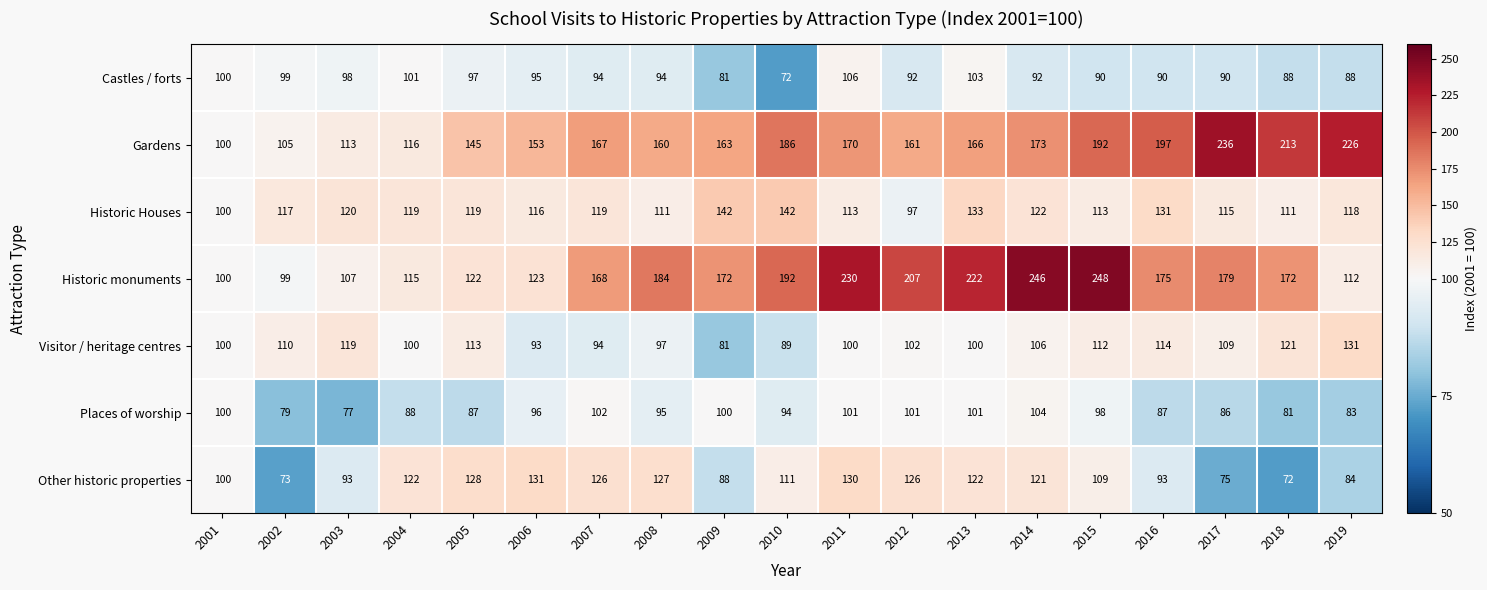

Which series has the largest total across all categories?

Historic monuments